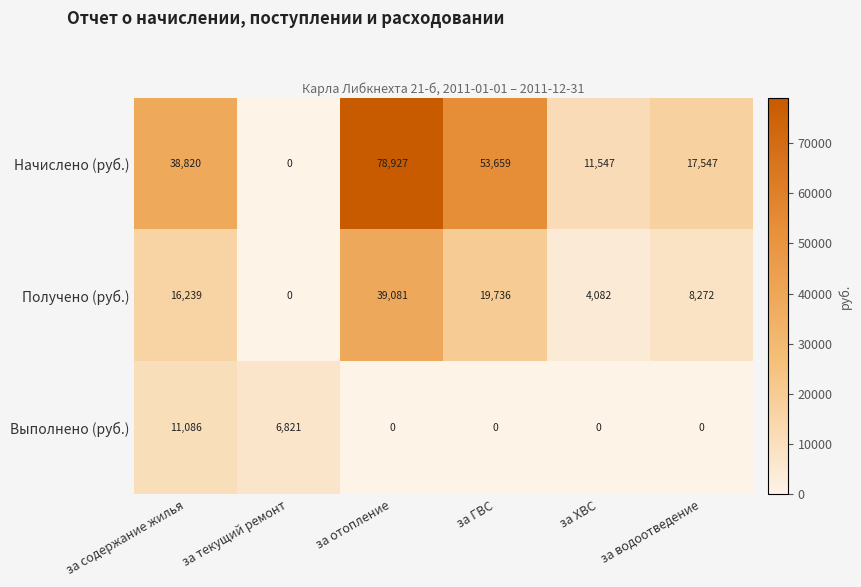

Which series changed the most between за содержание жилья and за водоотведение?

Начислено (руб.)